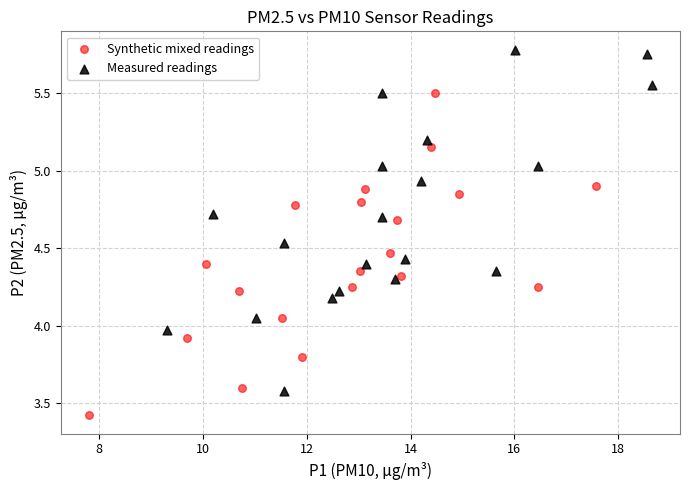

Which series contains the lowest Y value?

Synthetic mixed readings